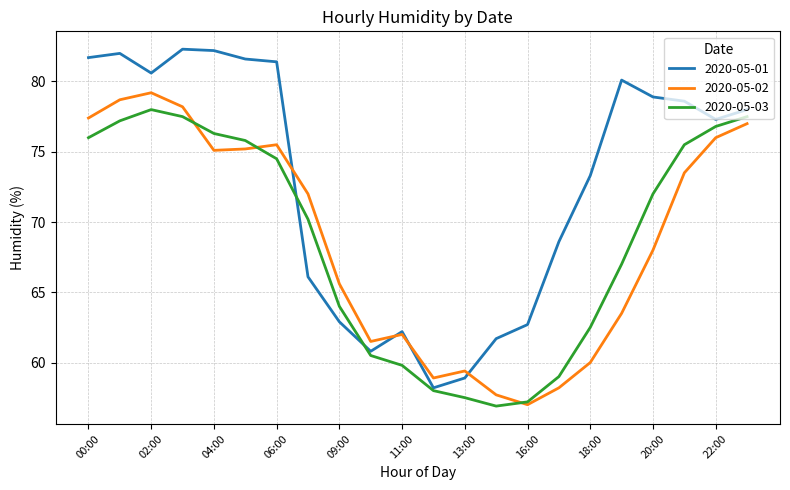

Which series has the largest total across all categories?

2020-05-01